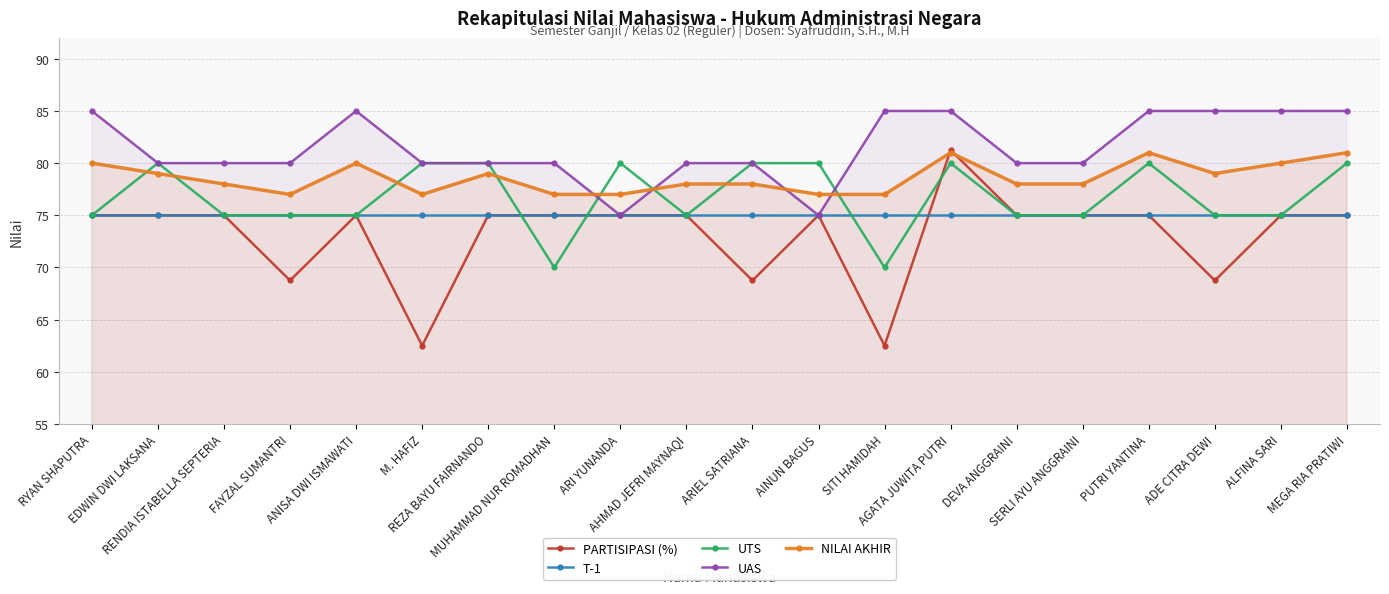

Which series ends up on top after the final intersection of PARTISIPASI (%) and NILAI AKHIR?

NILAI AKHIR